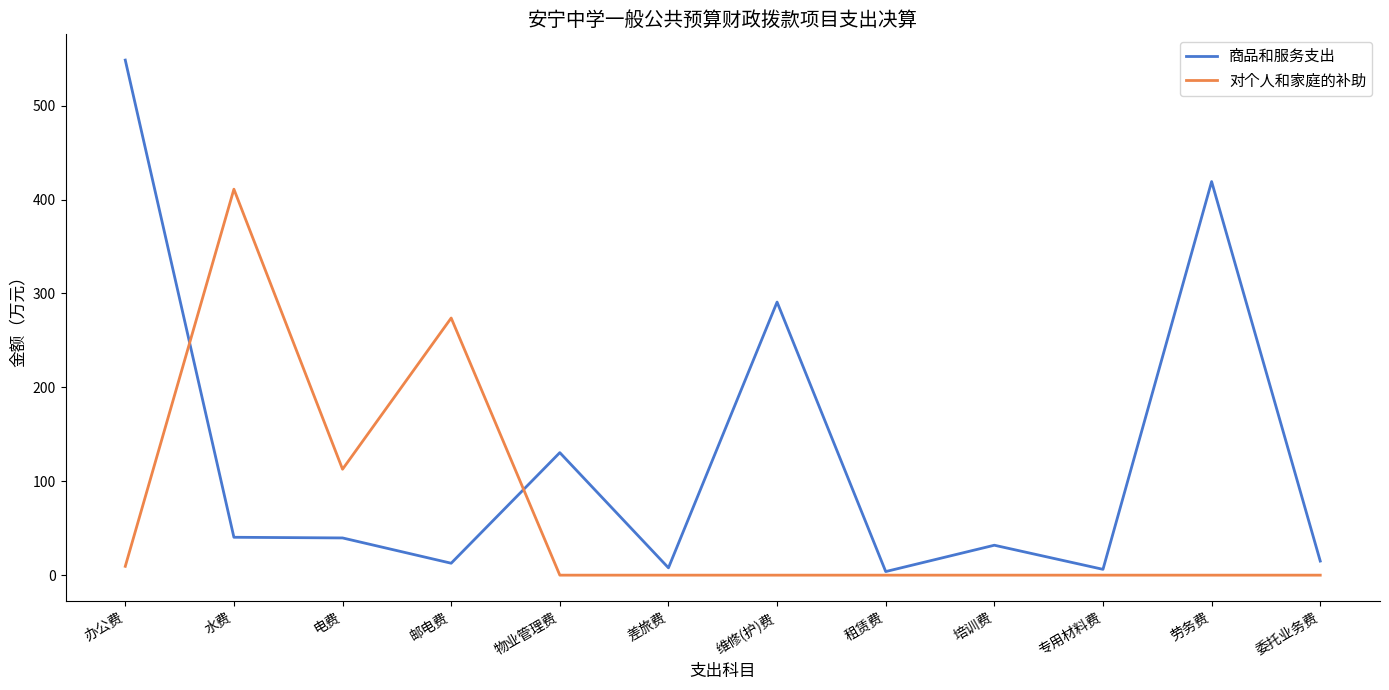

The value of 商品和服务支出 at 邮电费 is 12.7. True or false?

True